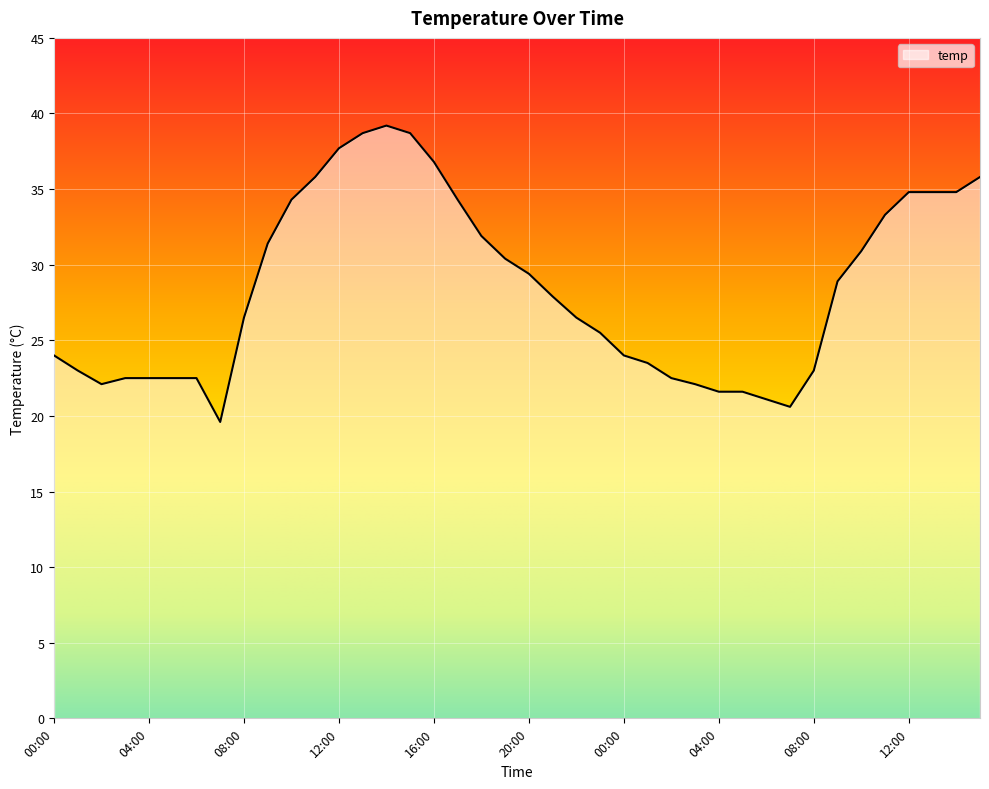

How many lines are shown in the chart?

1